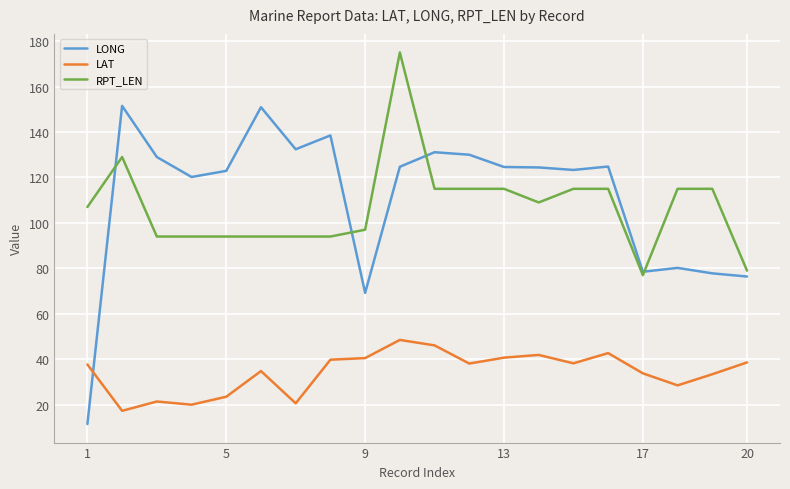

Rank the series by their maximum value, from lowest to highest.

LAT, LONG, RPT_LEN